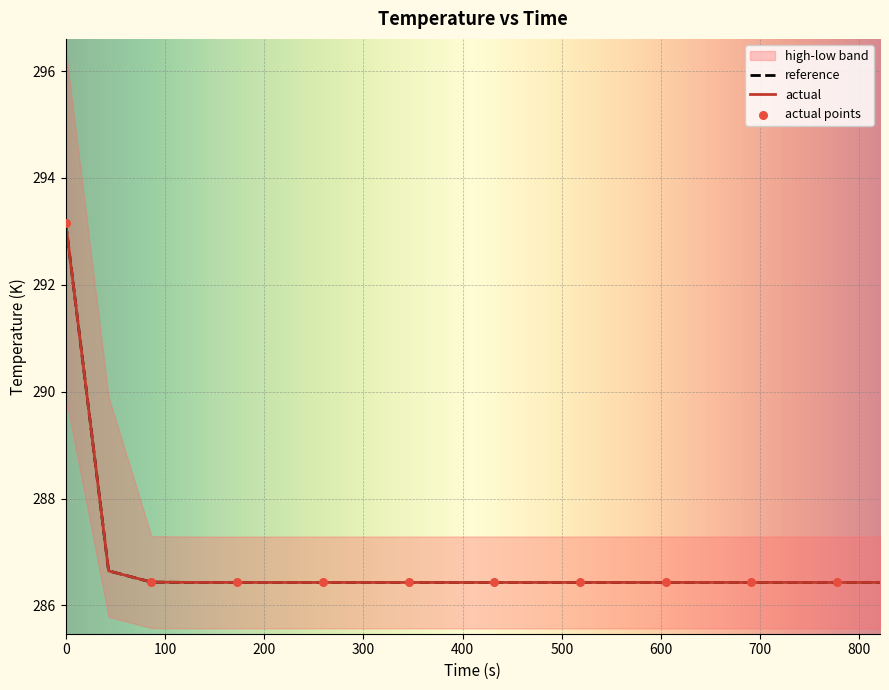

Which series reaches the minimum Y coordinate?

low